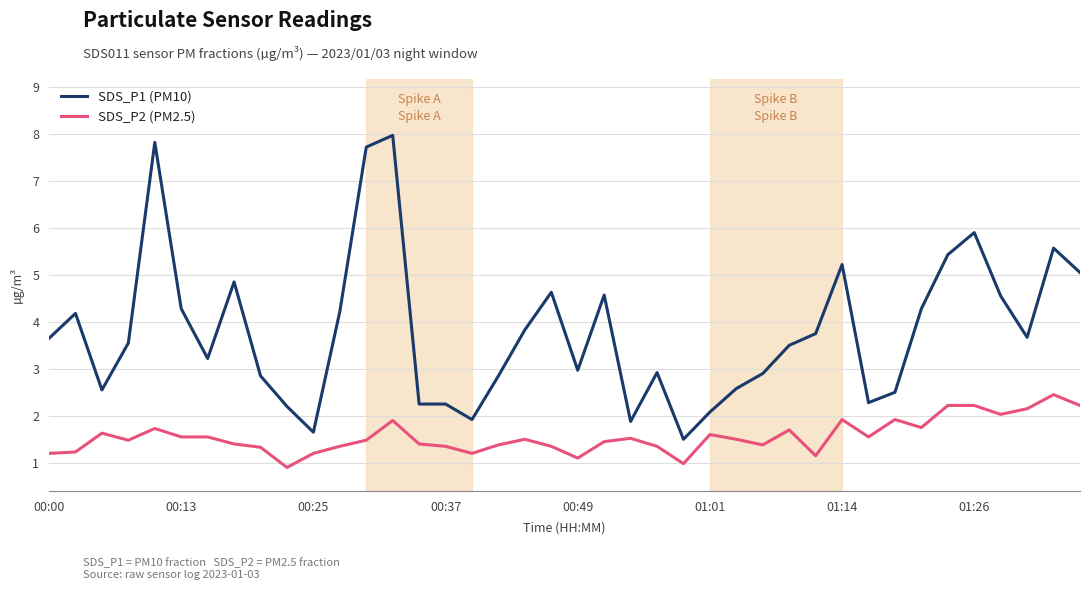

True or false: SDS_P1 (PM10) and SDS_P2 (PM2.5) cross at least once.

False